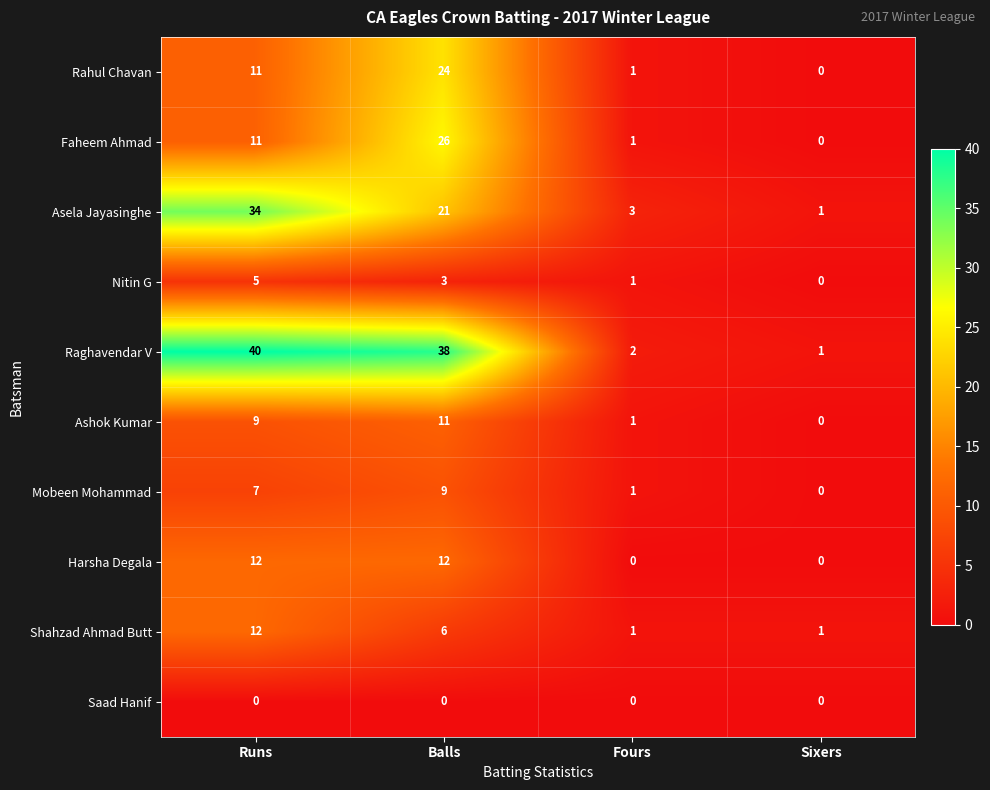

Which series changed the most between Runs and Balls?

Faheem Ahmad